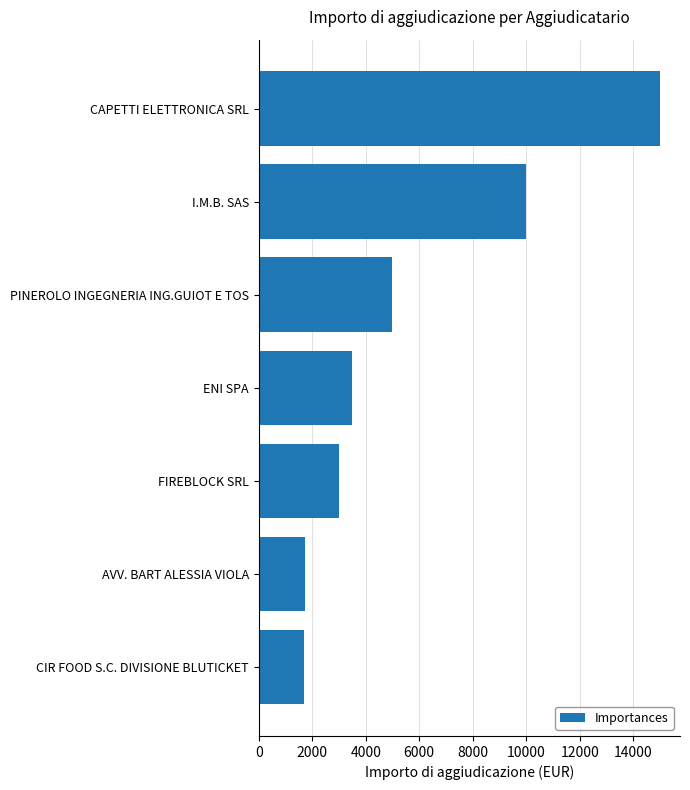

What is the average value?

5702